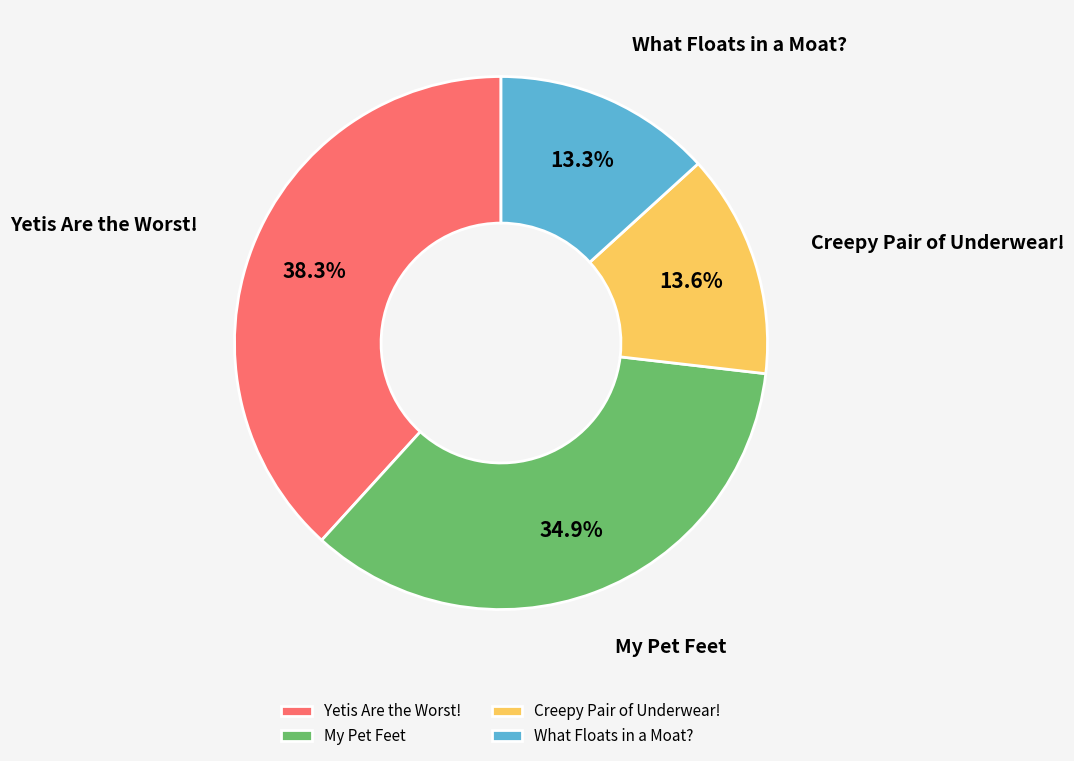

Which has a higher value, Yetis Are the Worst! or My Pet Feet?

Yetis Are the Worst!